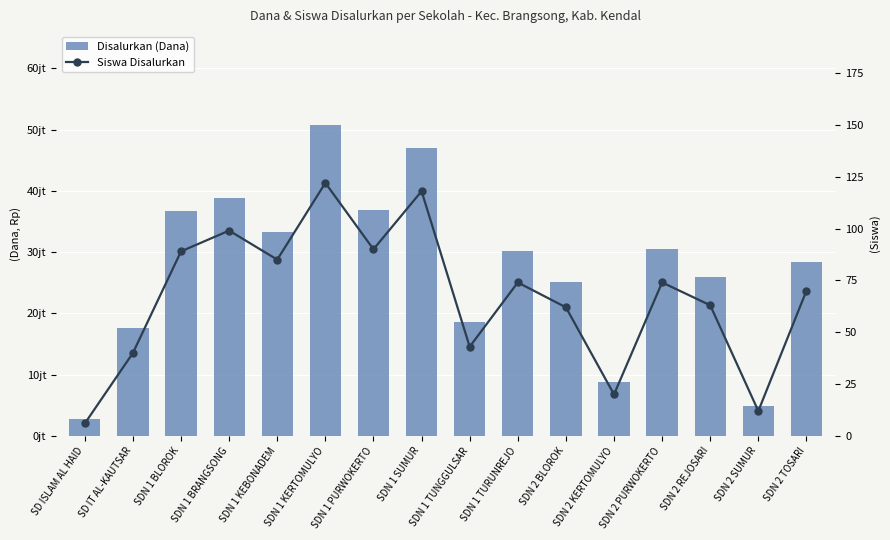

Is the value of Siswa Disalurkan at SDN 2 REJOSARI greater than the value of Disalurkan (Dana) at SDN 2 REJOSARI?

No